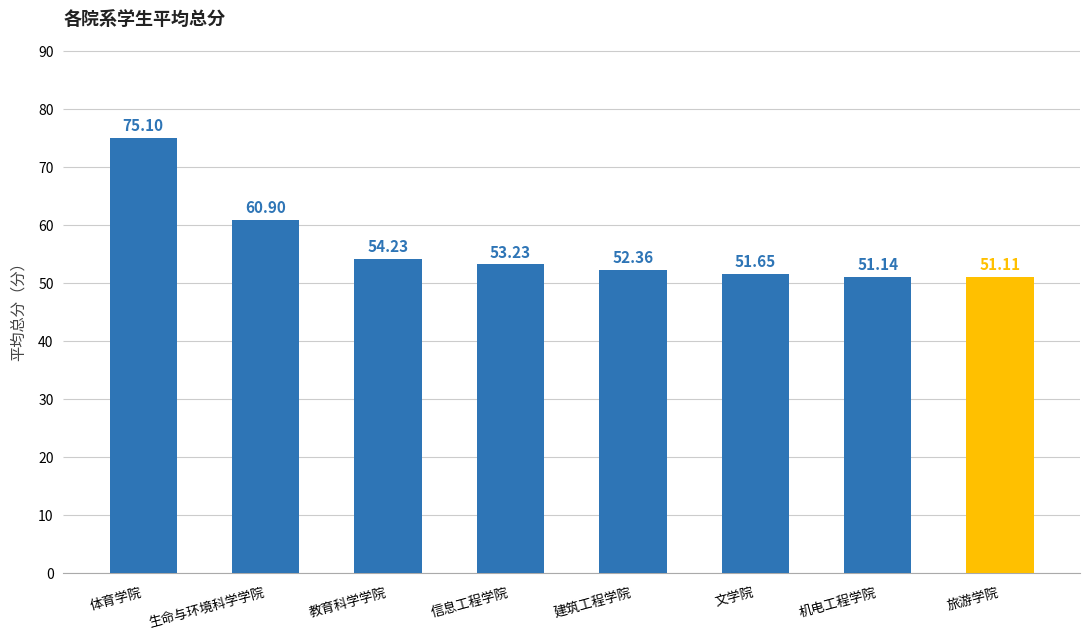

True or false: the data shows 21.4 at 文学院.

False